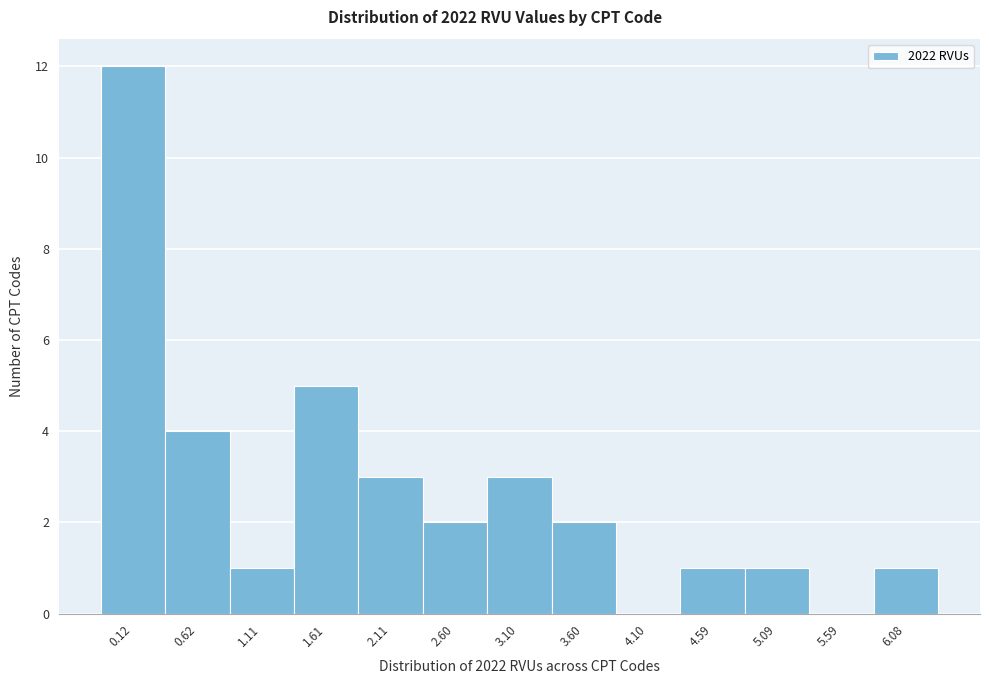

Reading right to left, list all the values displayed in this chart.

6.08=1	5.59=0	5.09=1	4.59=1	4.10=0	3.60=2	3.10=3	2.60=2	2.11=3	1.61=5	1.11=1	0.62=4	0.12=12